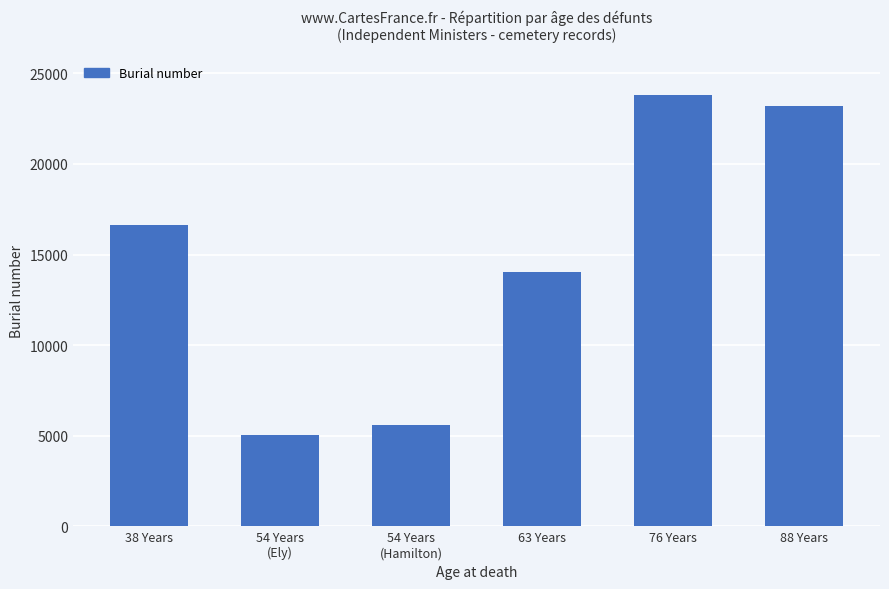

What is the average value?

14720